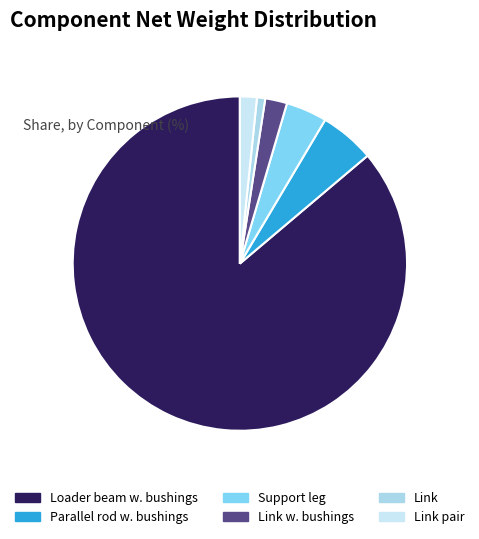

How many segments does this pie chart have?

6